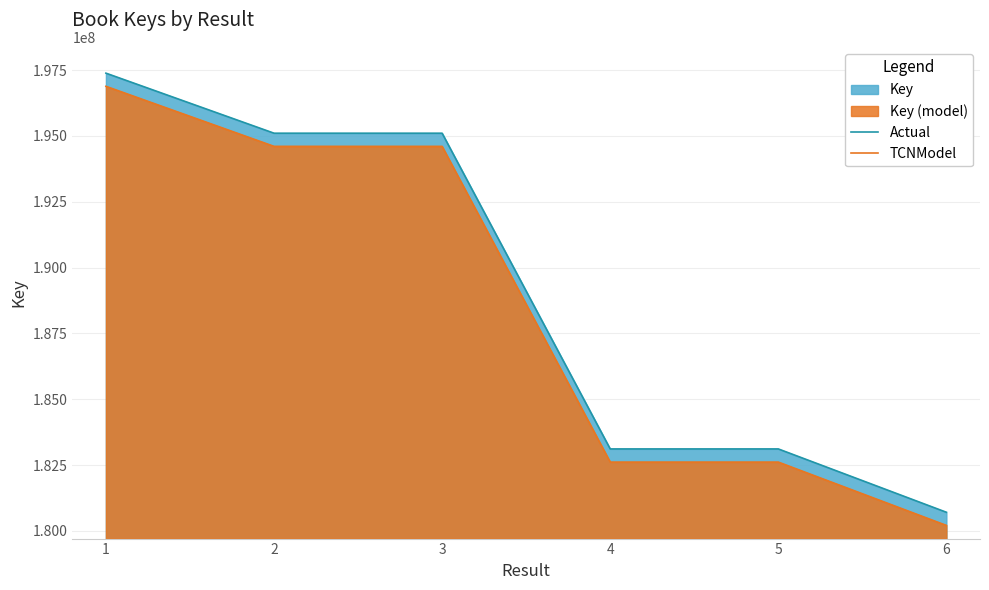

Is it true that Actual equals 305306963 at 2?

False